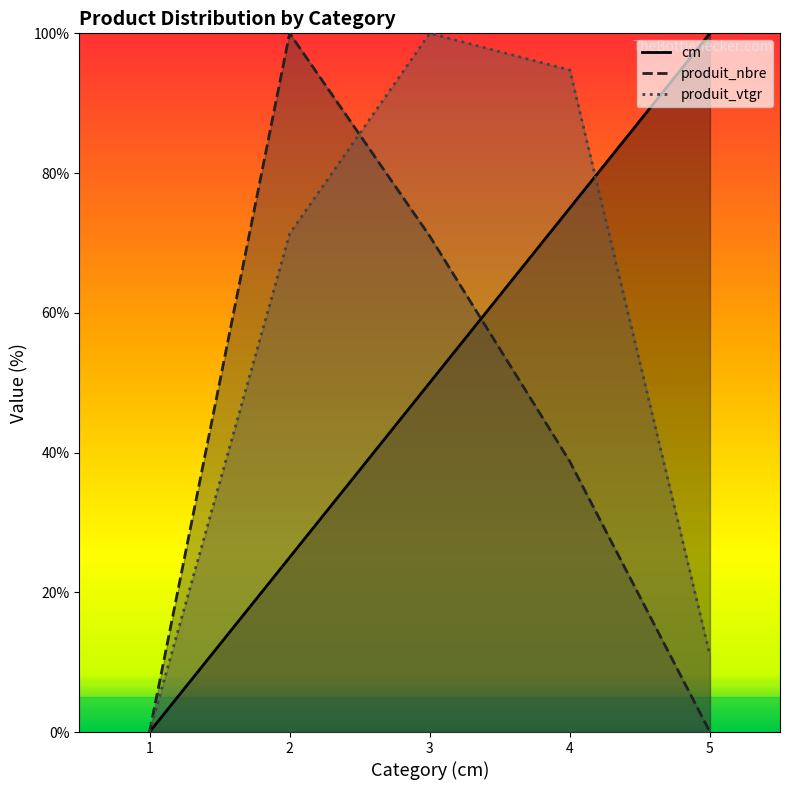

Reading left to right, what are all the values shown in this chart?

cm: 0.0	25.0	50.0	75.0	100.0
produit_nbre: 0.0	100.0	71.0	38.7	0.0
produit_vtgr: 0.0	71.3	100.0	94.7	11.0